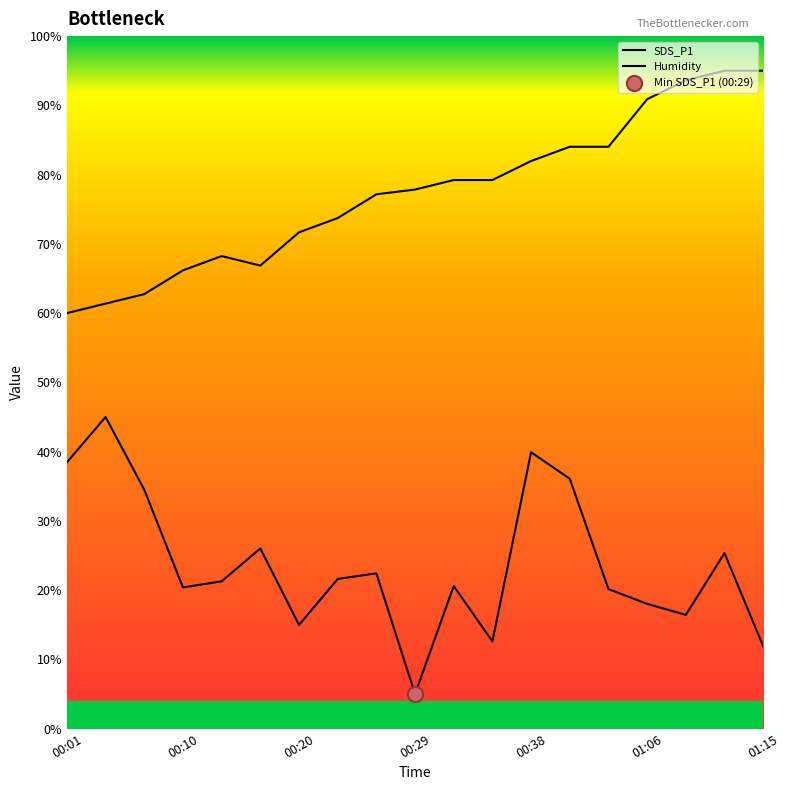

Which series reaches the minimum Y coordinate?

SDS_P1